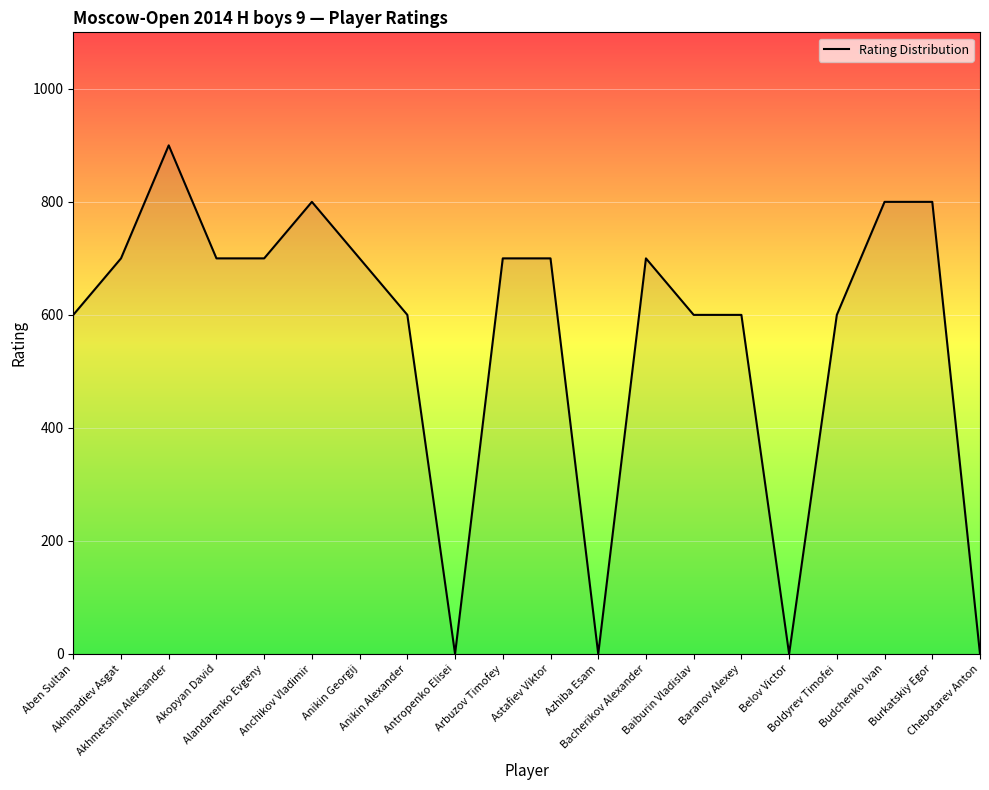

Read the value at Bacherikov Alexander, to the nearest 50.

700